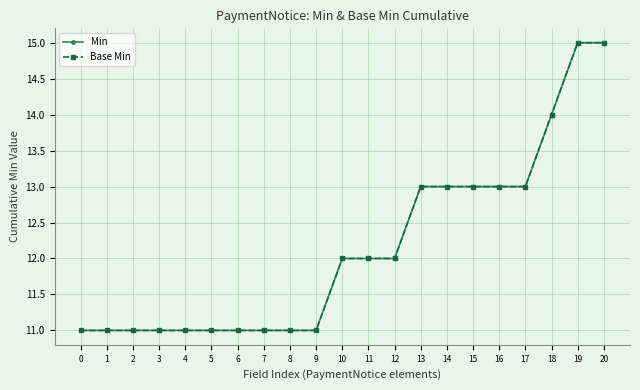

Is this an area chart (filled region under the line)?

No